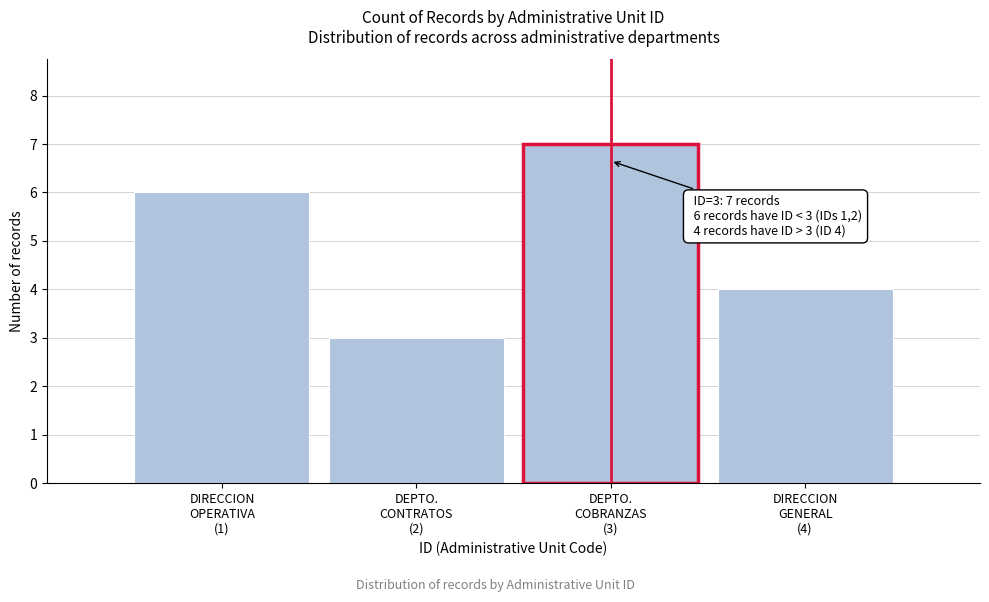

Reading left to right, list all the values displayed in this chart.

6	3	7	4